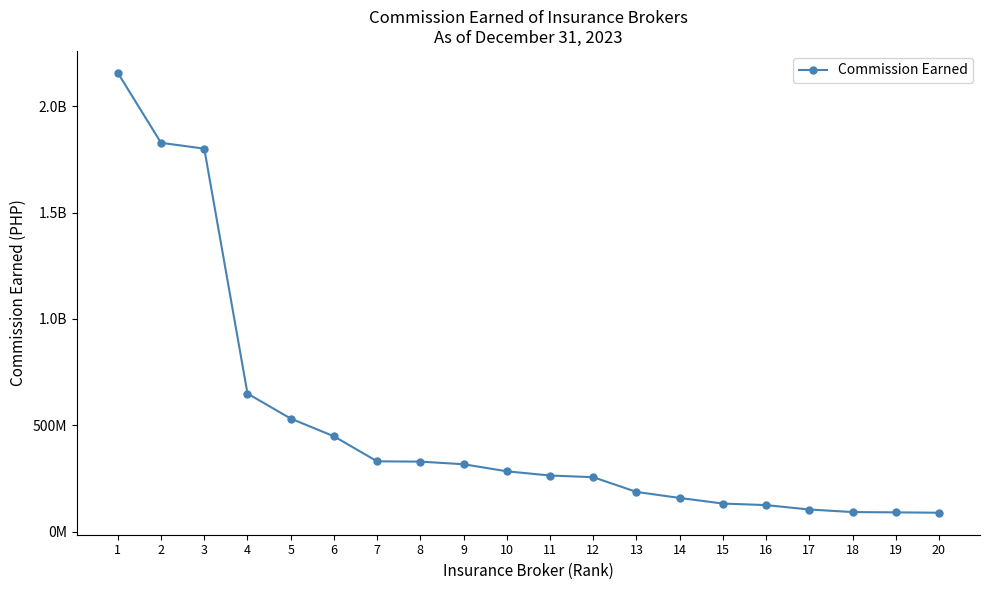

Does the chart have visible grid lines?

No